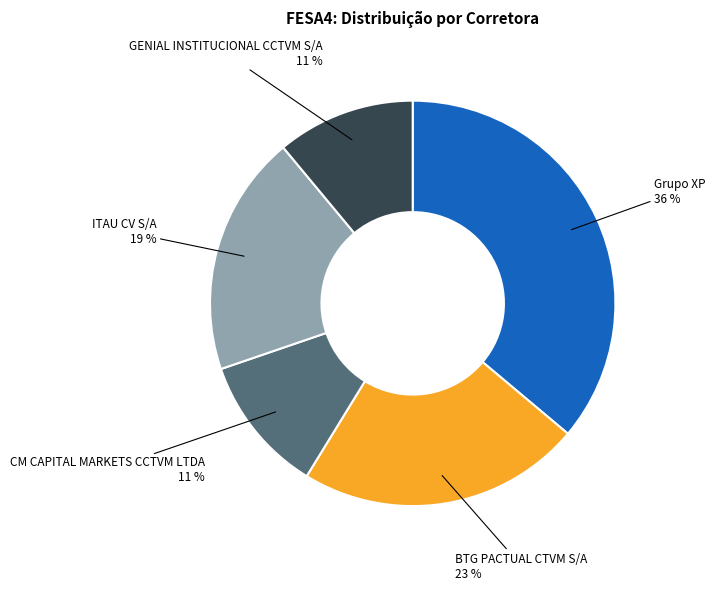

What percentage is the GENIAL INSTITUCIONAL CCTVM S/A slice, to the nearest percent?

11%